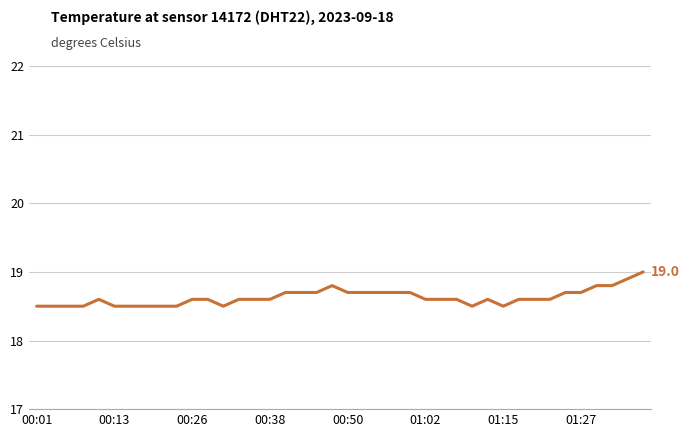

What is the greatest value displayed?

19.0